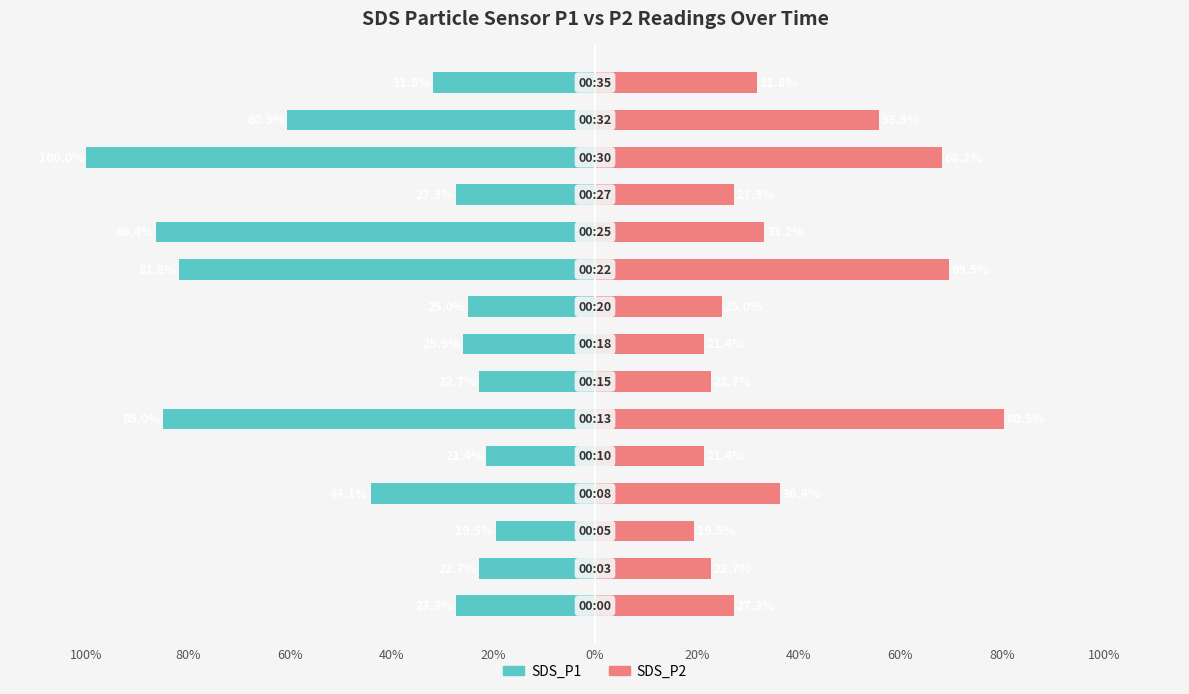

What is the value of the SDS_P1 bar at the 13th from the left?

-100.0